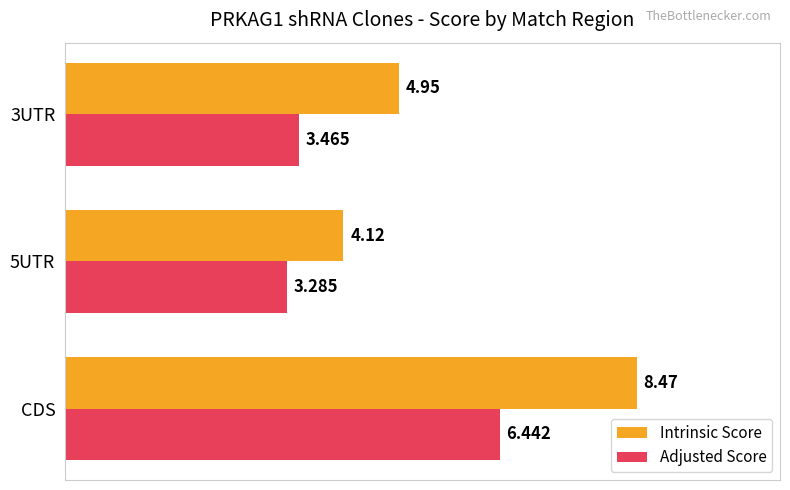

What are all the series names shown in the legend?

Intrinsic Score, Adjusted Score